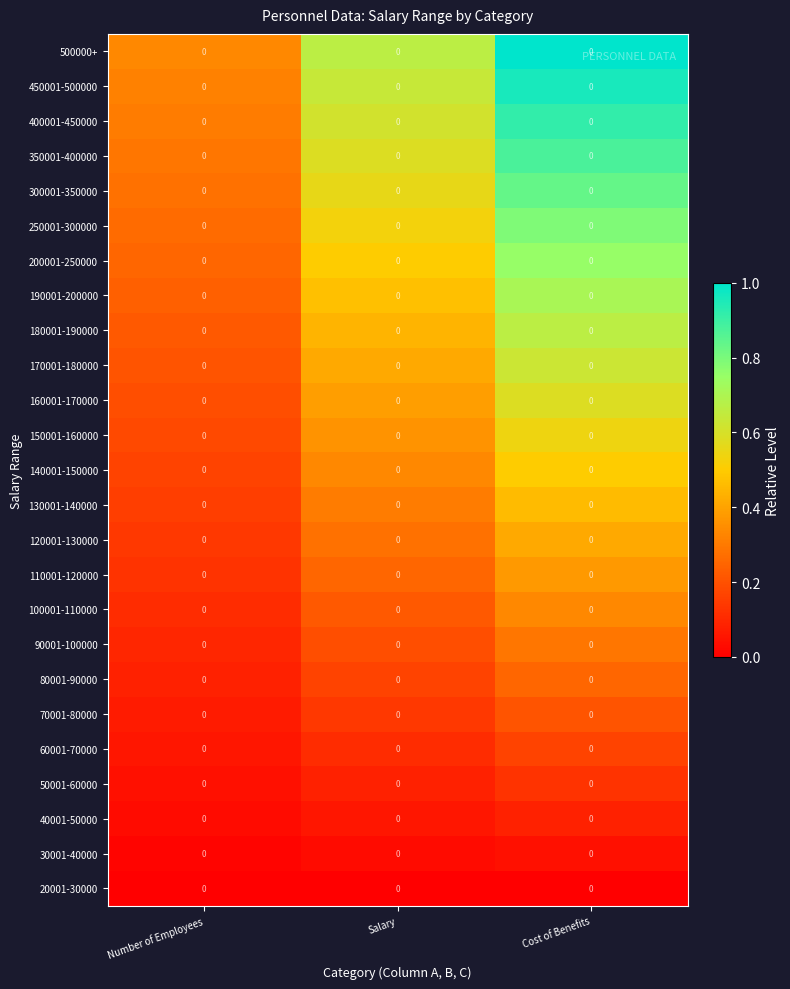

Reading left to right, extract all data points from this chart.

500000+: Number of Employees=0.0	Salary=0.0	Cost of Benefits=0.0
450001-500000: Number of Employees=0.0	Salary=0.0	Cost of Benefits=0.0
400001-450000: Number of Employees=0.0	Salary=0.0	Cost of Benefits=0.0
350001-400000: Number of Employees=0.0	Salary=0.0	Cost of Benefits=0.0
300001-350000: Number of Employees=0.0	Salary=0.0	Cost of Benefits=0.0
250001-300000: Number of Employees=0.0	Salary=0.0	Cost of Benefits=0.0
200001-250000: Number of Employees=0.0	Salary=0.0	Cost of Benefits=0.0
190001-200000: Number of Employees=0.0	Salary=0.0	Cost of Benefits=0.0
180001-190000: Number of Employees=0.0	Salary=0.0	Cost of Benefits=0.0
170001-180000: Number of Employees=0.0	Salary=0.0	Cost of Benefits=0.0
160001-170000: Number of Employees=0.0	Salary=0.0	Cost of Benefits=0.0
150001-160000: Number of Employees=0.0	Salary=0.0	Cost of Benefits=0.0
140001-150000: Number of Employees=0.0	Salary=0.0	Cost of Benefits=0.0
130001-140000: Number of Employees=0.0	Salary=0.0	Cost of Benefits=0.0
120001-130000: Number of Employees=0.0	Salary=0.0	Cost of Benefits=0.0
110001-120000: Number of Employees=0.0	Salary=0.0	Cost of Benefits=0.0
100001-110000: Number of Employees=0.0	Salary=0.0	Cost of Benefits=0.0
90001-100000: Number of Employees=0.0	Salary=0.0	Cost of Benefits=0.0
80001-90000: Number of Employees=0.0	Salary=0.0	Cost of Benefits=0.0
70001-80000: Number of Employees=0.0	Salary=0.0	Cost of Benefits=0.0
60001-70000: Number of Employees=0.0	Salary=0.0	Cost of Benefits=0.0
50001-60000: Number of Employees=0.0	Salary=0.0	Cost of Benefits=0.0
40001-50000: Number of Employees=0.0	Salary=0.0	Cost of Benefits=0.0
30001-40000: Number of Employees=0.0	Salary=0.0	Cost of Benefits=0.0
20001-30000: Number of Employees=0.0	Salary=0.0	Cost of Benefits=0.0